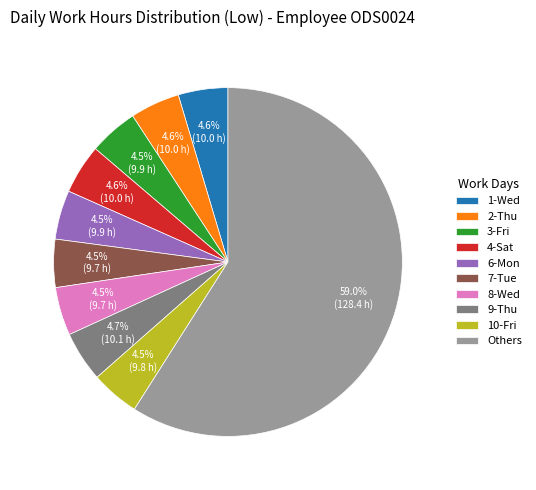

Approximately how many times larger is the value at 1-Wed compared to 8-Wed?

1.0